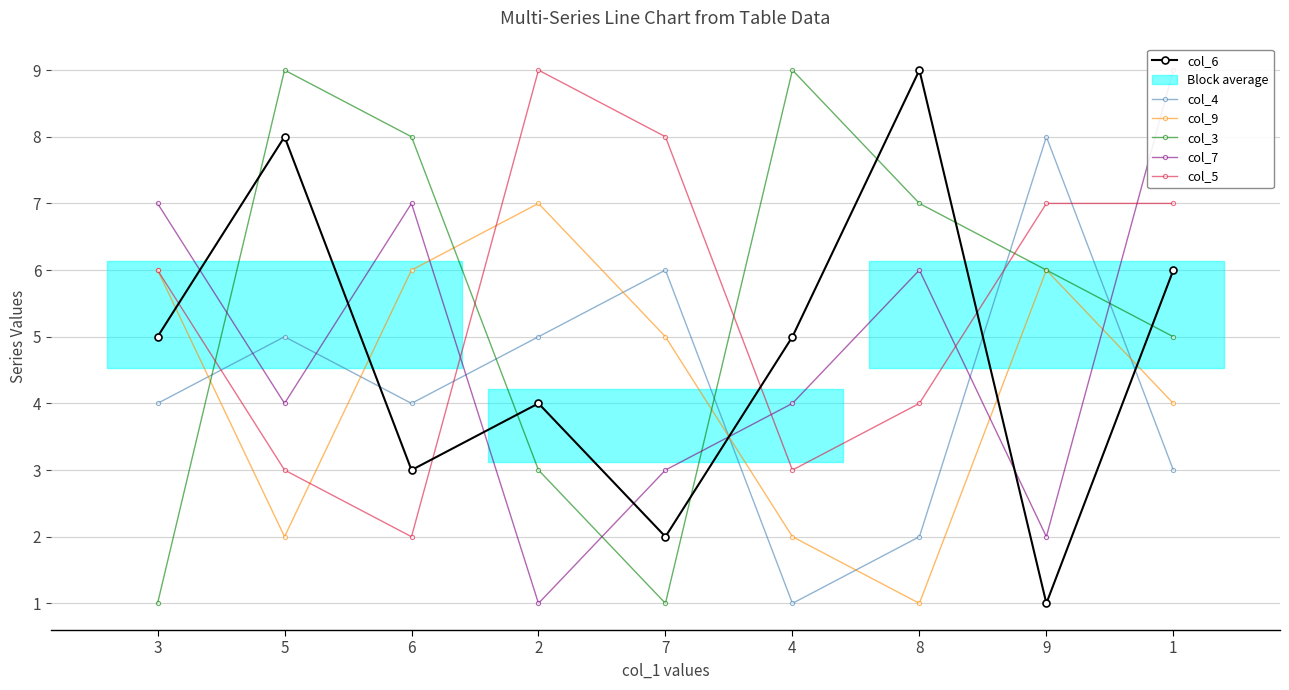

How many interior local peaks does the col_6 series have?

3